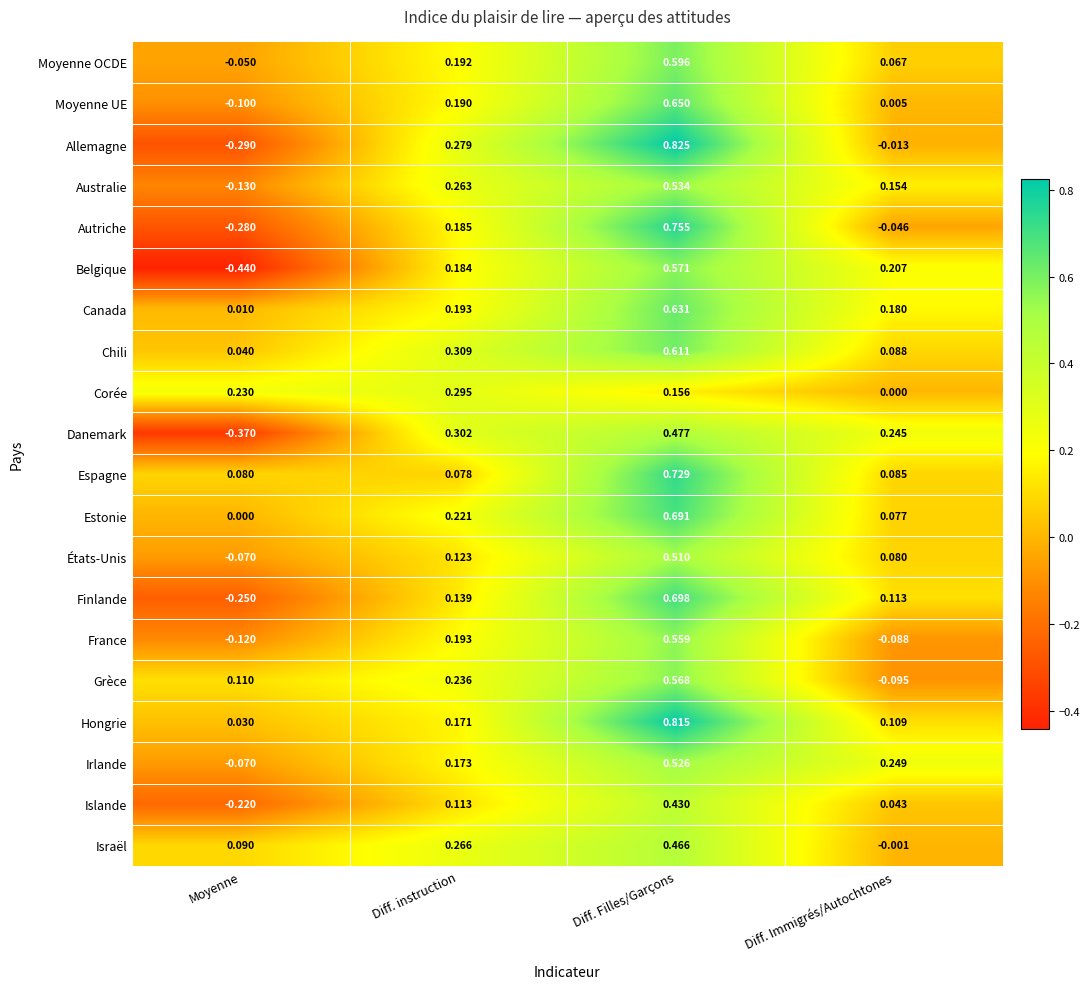

Which series changed the most between Diff. Filles/Garçons and Diff. Immigrés/Autochtones?

Allemagne